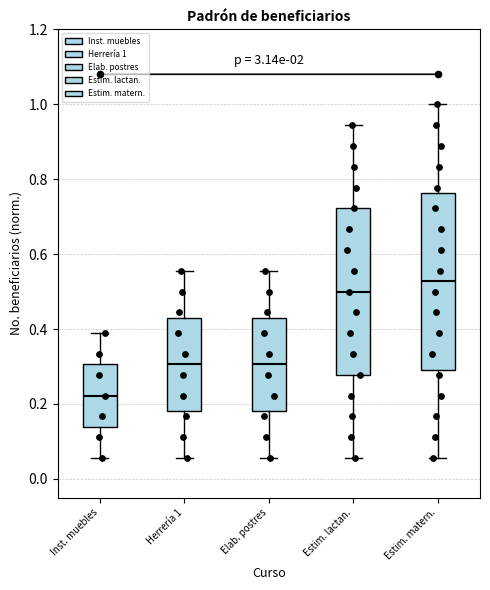

Where does the lower whisker of the box for Herrería 1 end on the y-axis? The values are not printed on the chart, so give them approximately, as read against the axis.

0.06